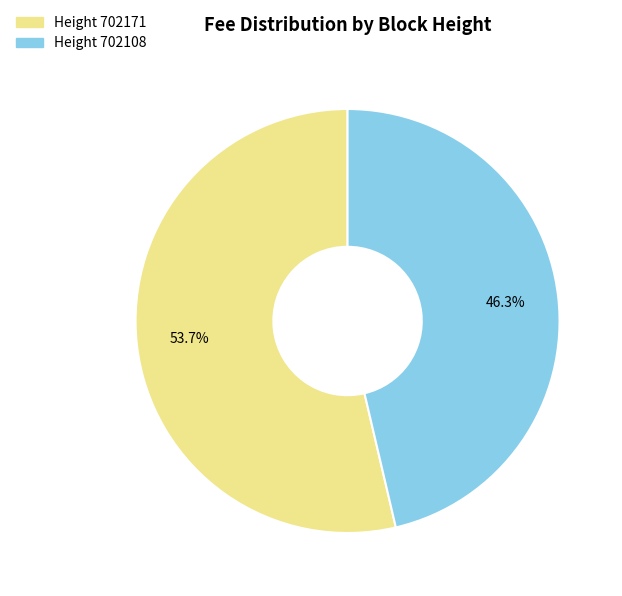

How many segments does this pie chart have?

2